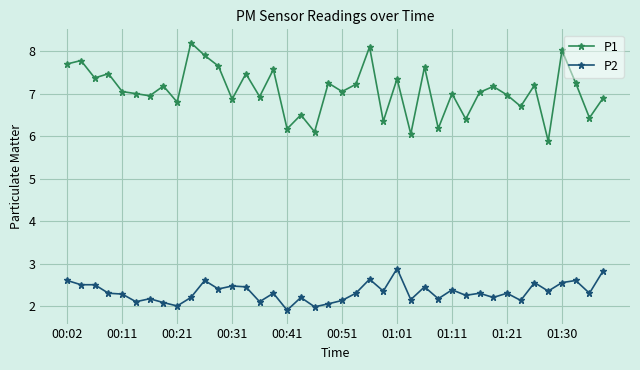

How many data points does each series have?

40